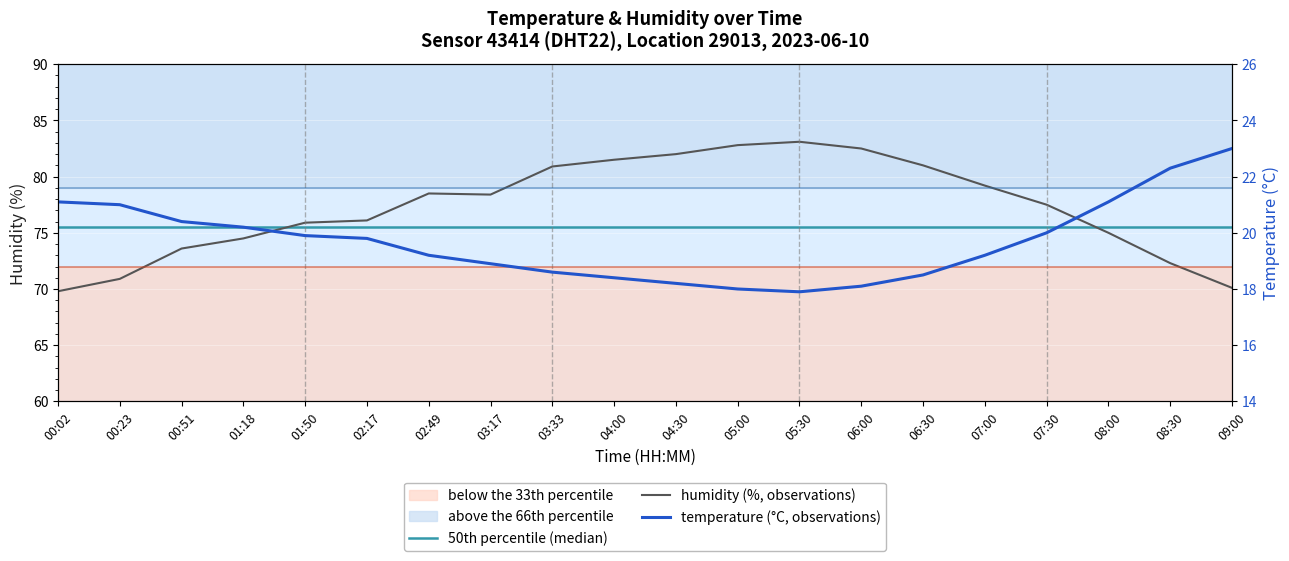

What is the label of the 12th point from the left?

05:00